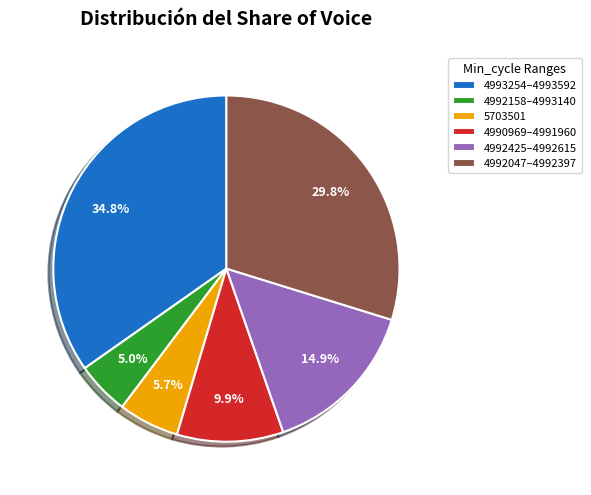

Between 4992158–4993140 and 4992425–4992615, which is larger?

4992425–4992615